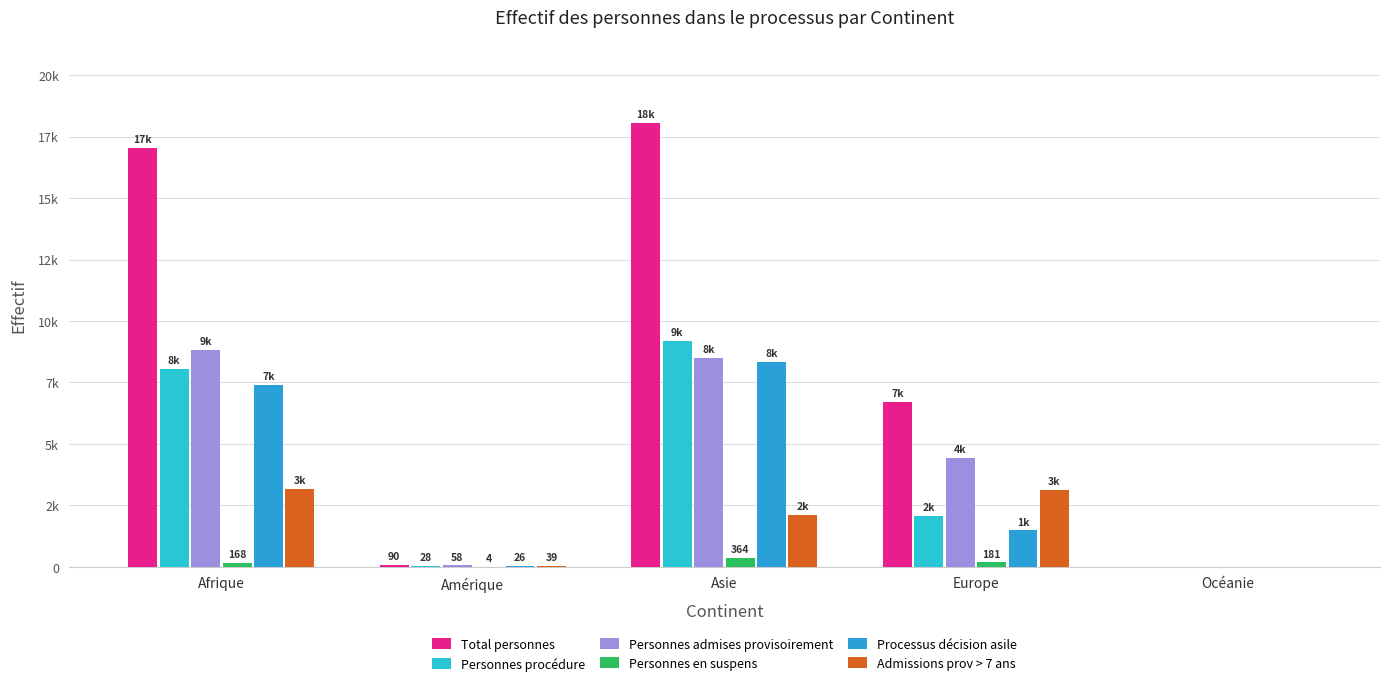

Which series has the largest range (max minus min)?

Total personnes